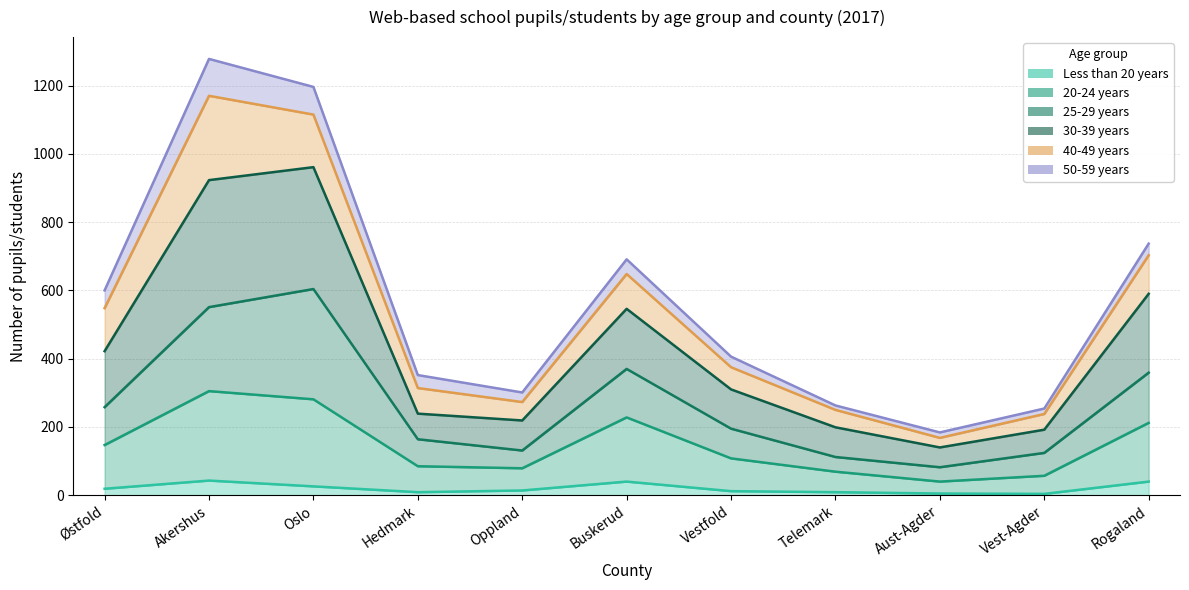

At which category does 30-39 years reach its first local peak?

Akershus